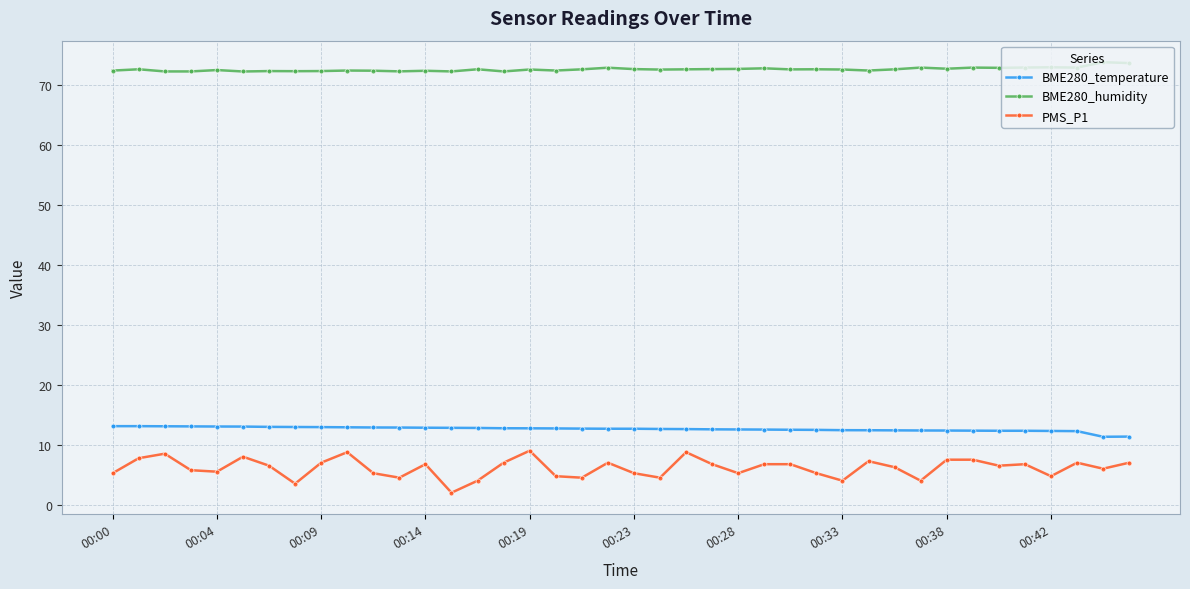

What are all the series names shown in the legend?

BME280_temperature, BME280_humidity, PMS_P1